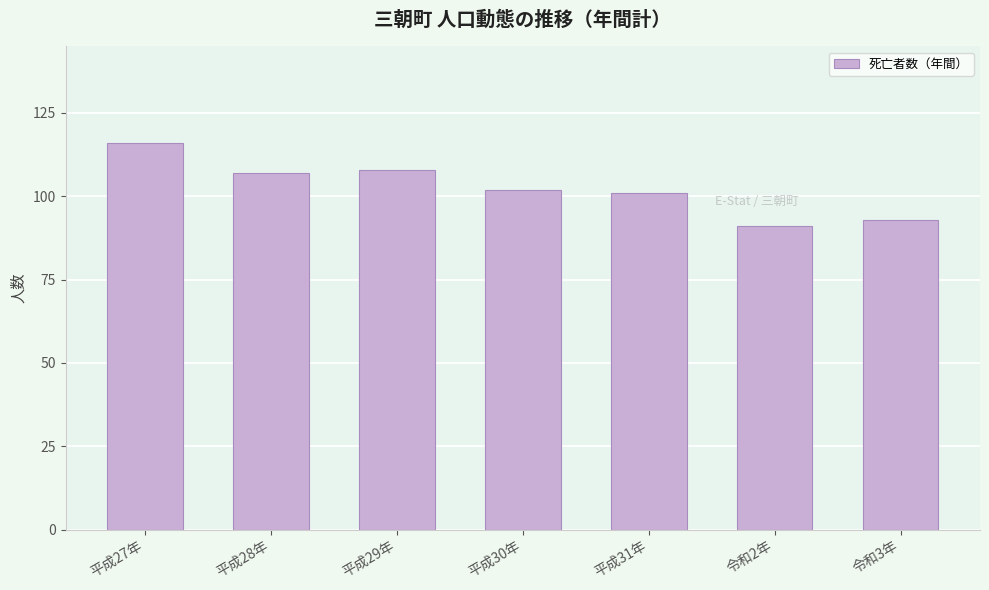

Reading left to right, transcribe all the data shown in this chart.

平成27年=116	平成28年=107	平成29年=108	平成30年=102	平成31年=101	令和2年=91	令和3年=93